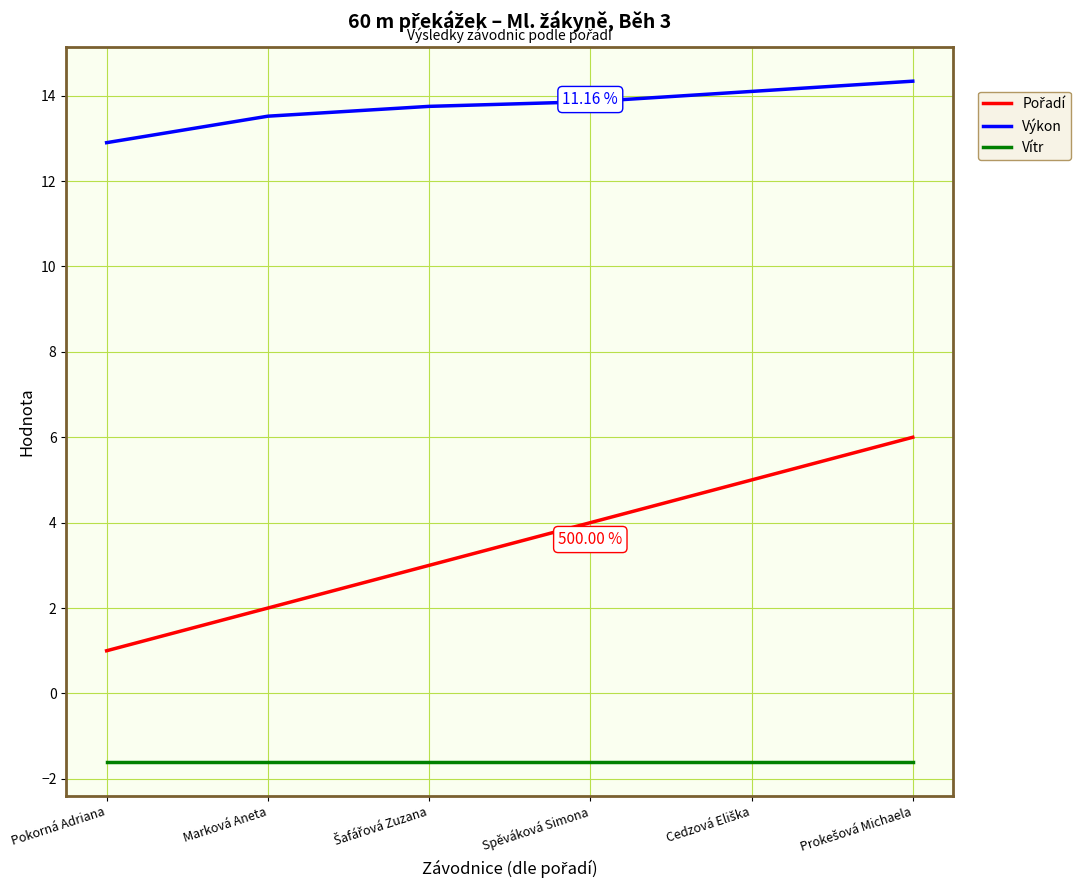

What position from the right is Pokorná Adriana?

6